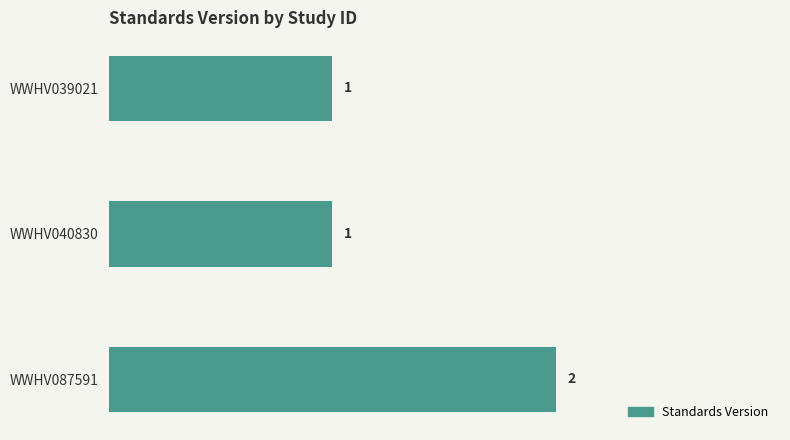

Which label corresponds to the largest value in the chart?

WWHV087591